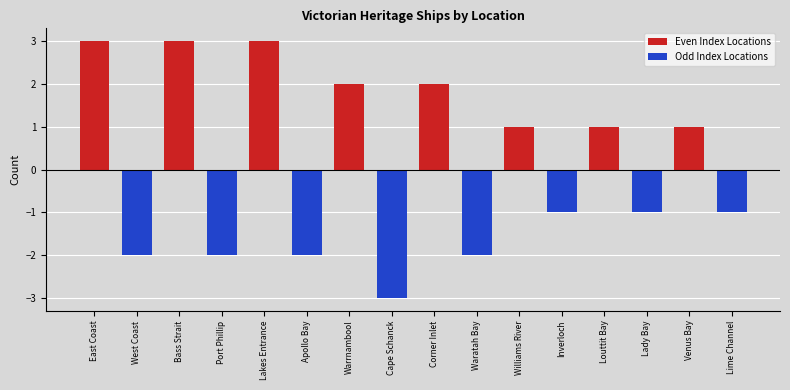

Which series has the largest total across all categories?

Even Index Locations